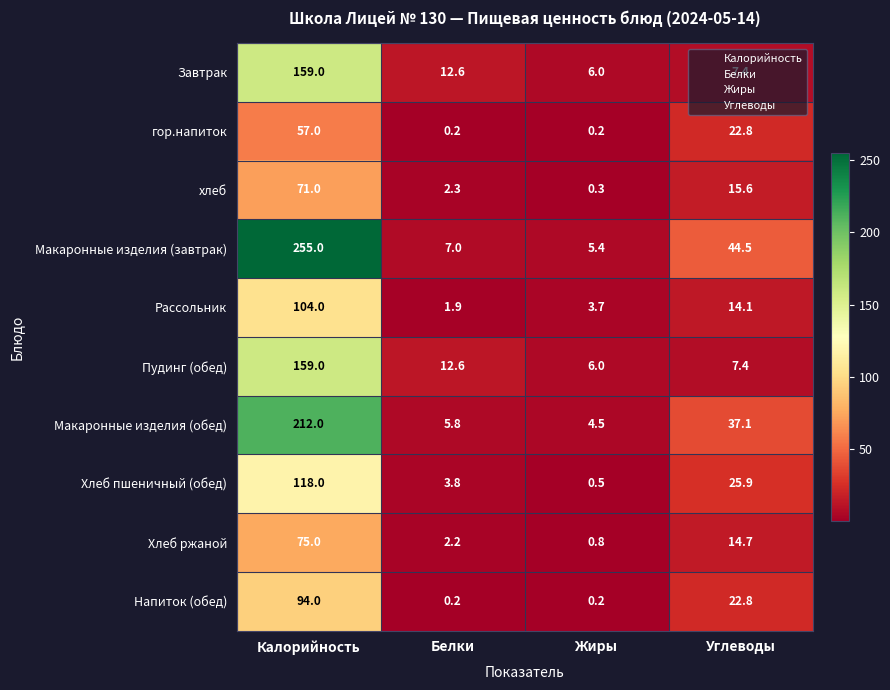

What is the difference between the maximum and minimum values in the хлеб series?

70.7